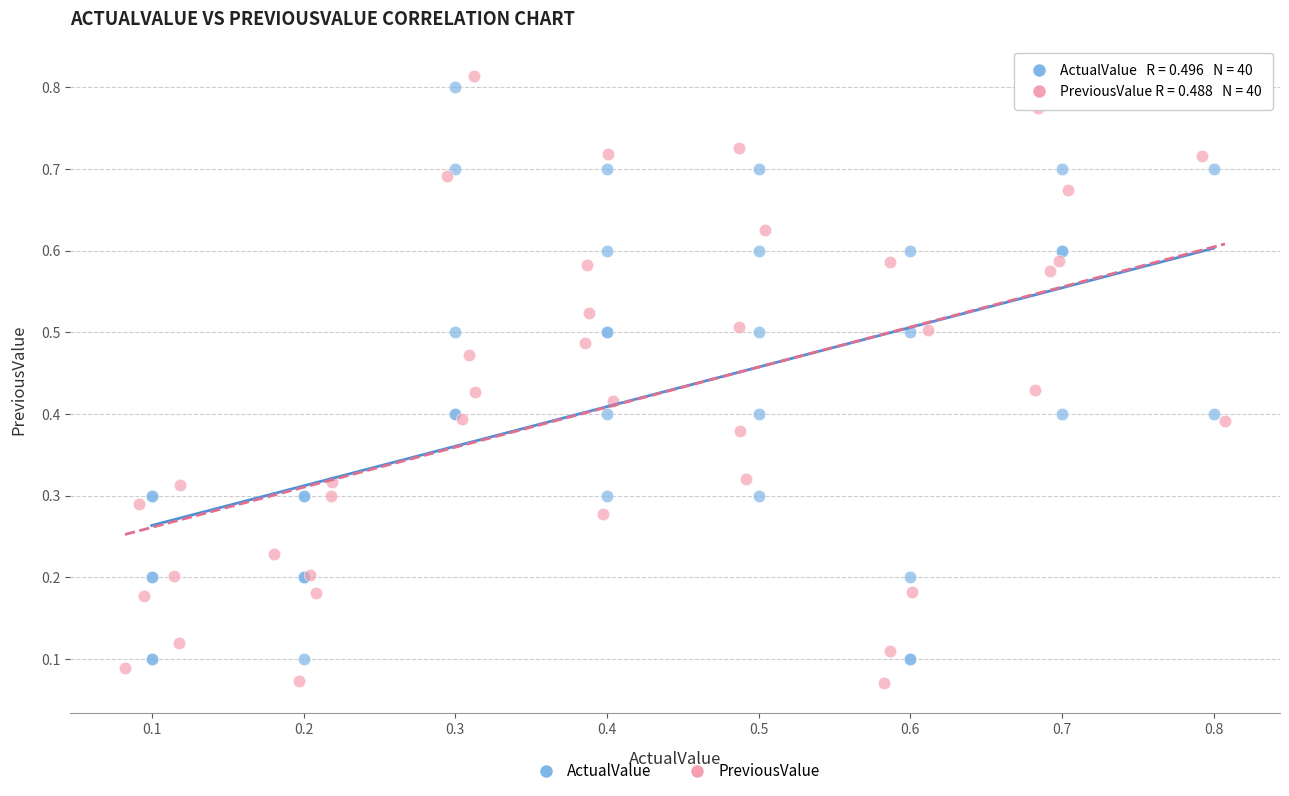

Which series reaches the minimum Y coordinate?

PreviousValue